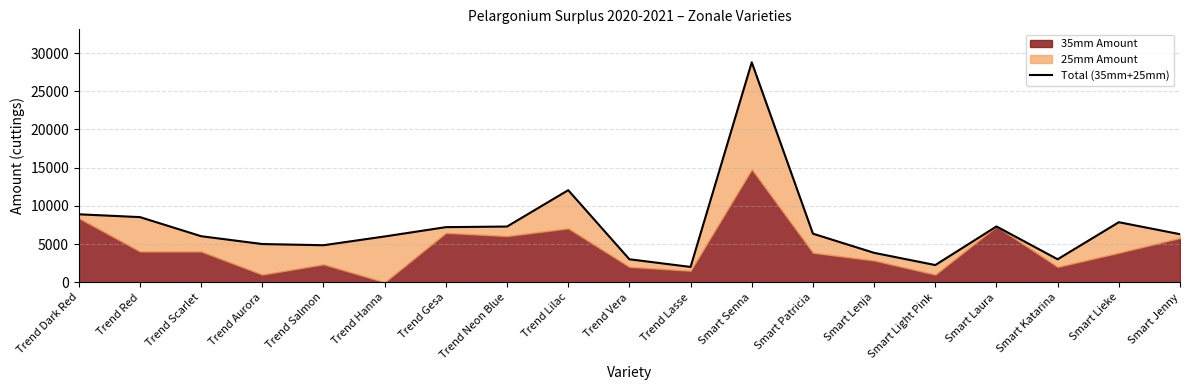

Does the chart display data point markers on the line(s)?

No